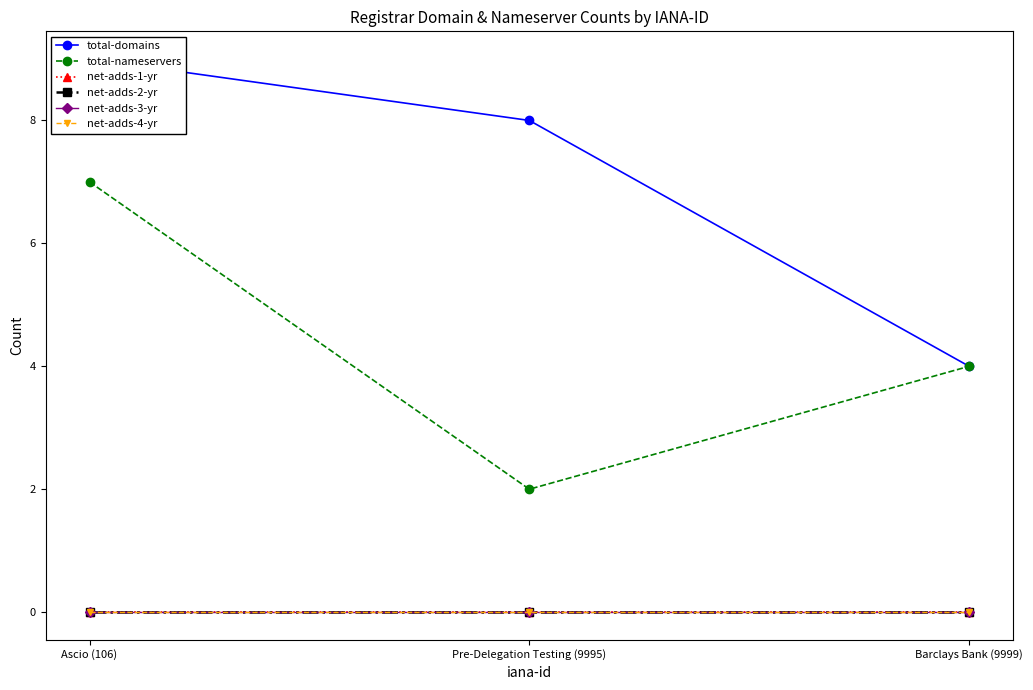

Which category has the highest value in the net-adds-1-yr series?

Ascio (106)